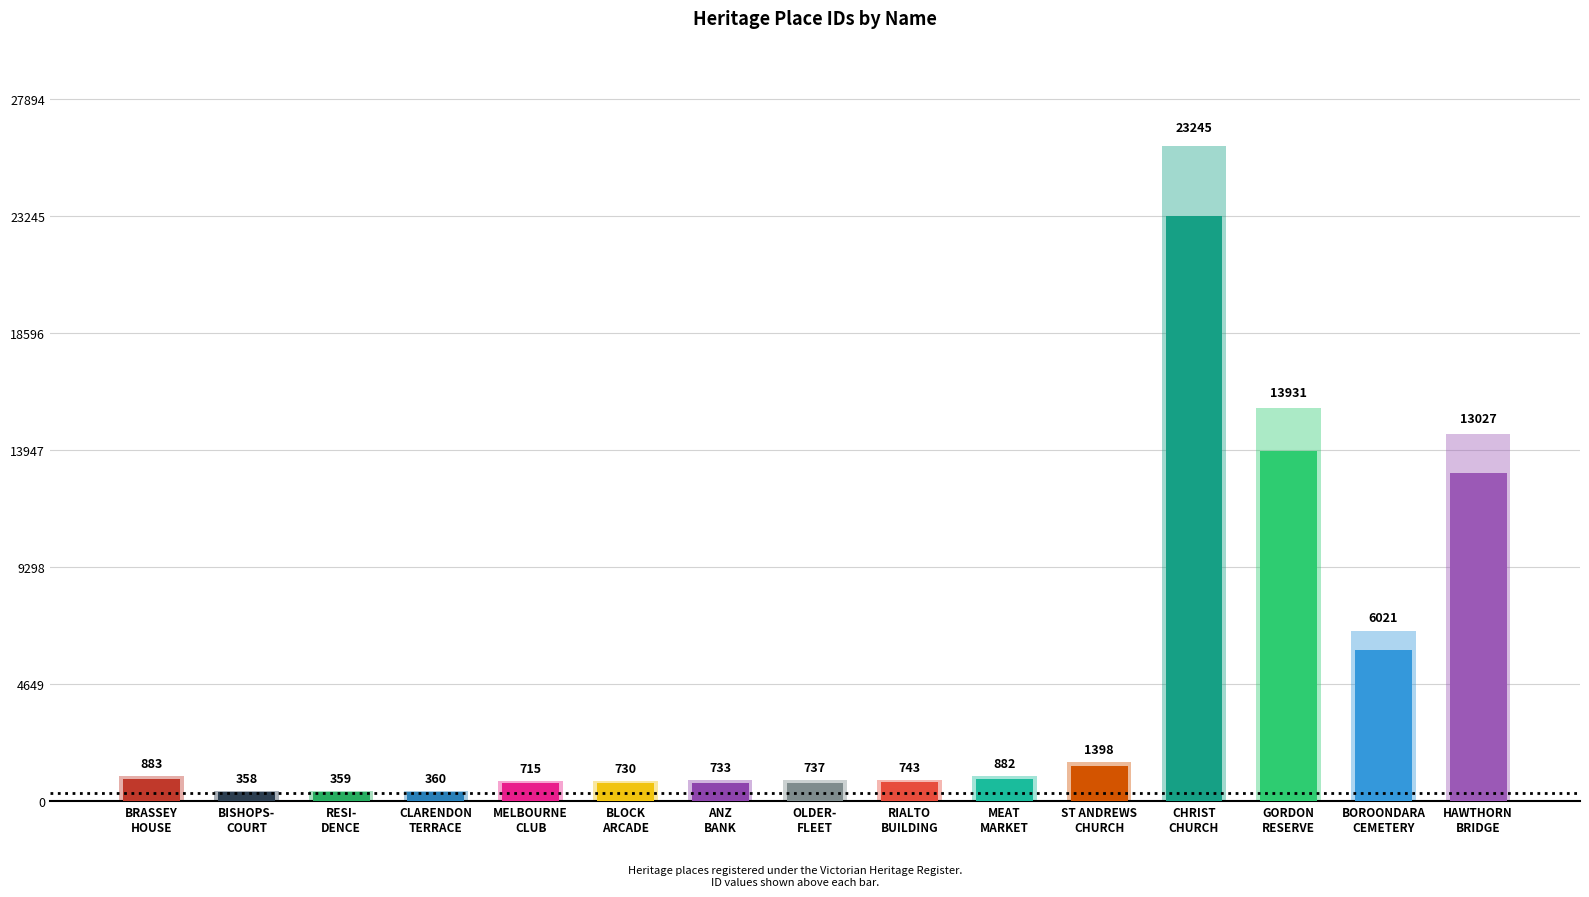

Where is the data nearest to the value 11801?

HAWTHORN BRIDGE